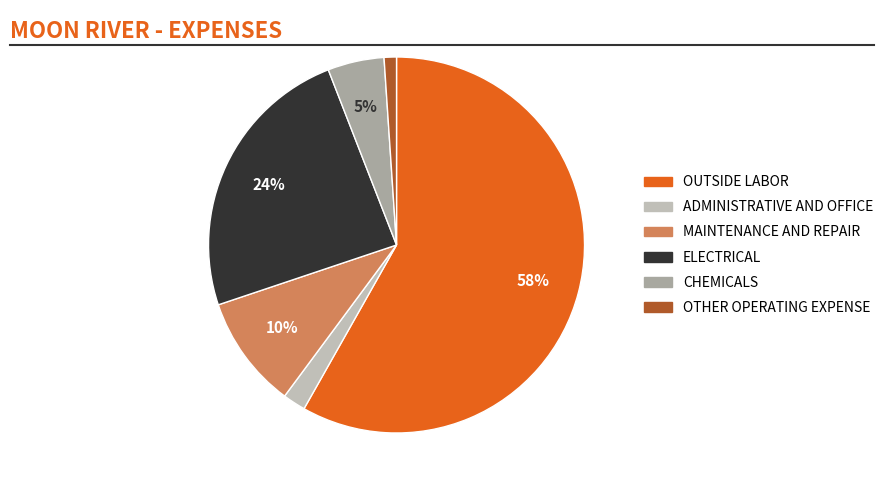

Is there a majority slice in this chart?

Yes